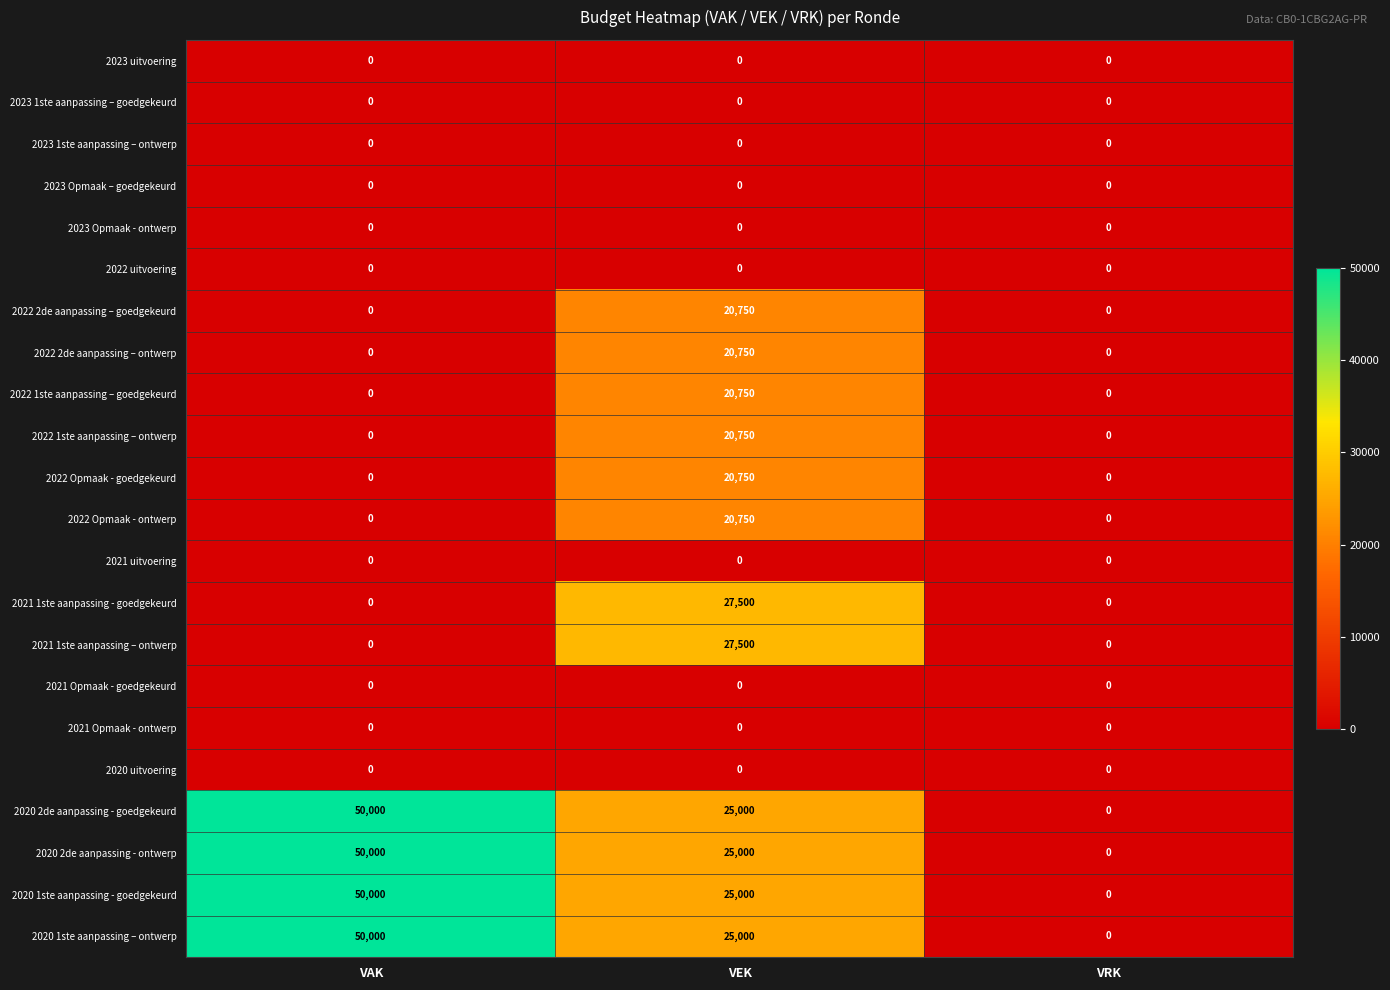

What is the difference between the second highest and minimum values in the 2020 1ste aanpassing - goedgekeurd series?

25000